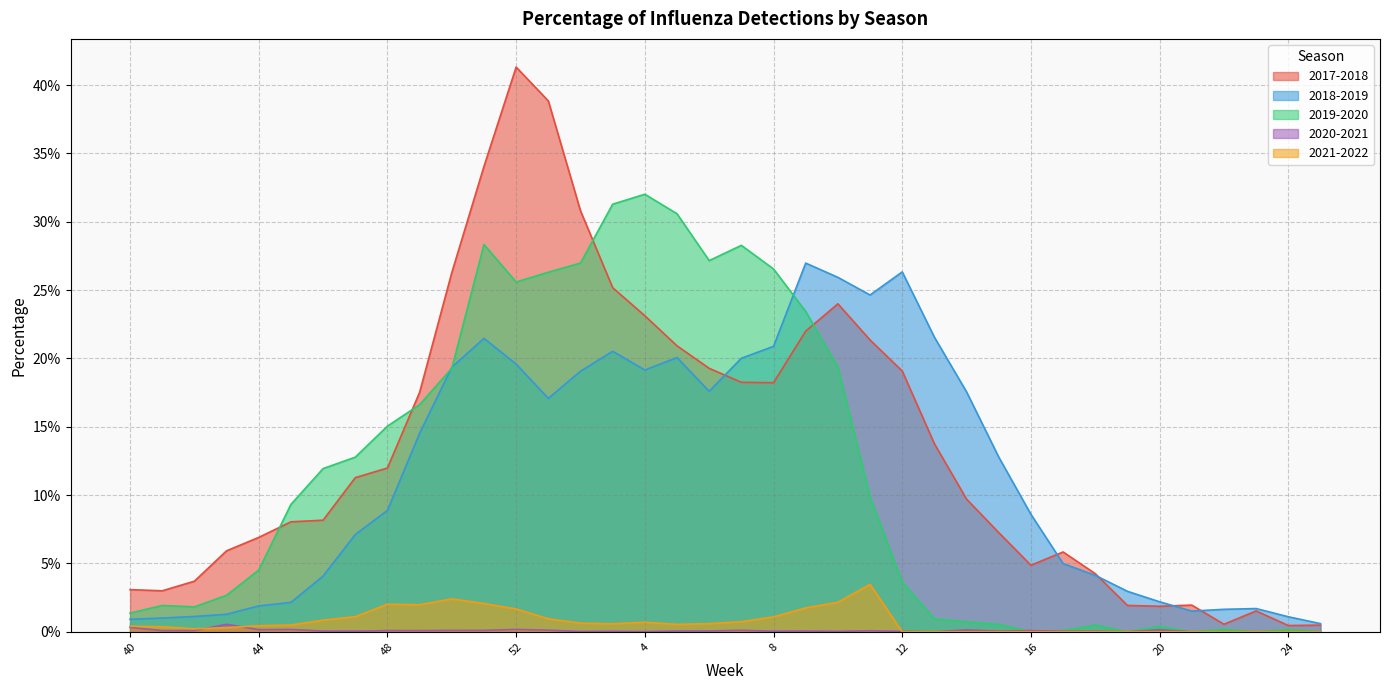

Which series ends up on top after the final intersection of 2019-2020 and 2017-2018?

2017-2018